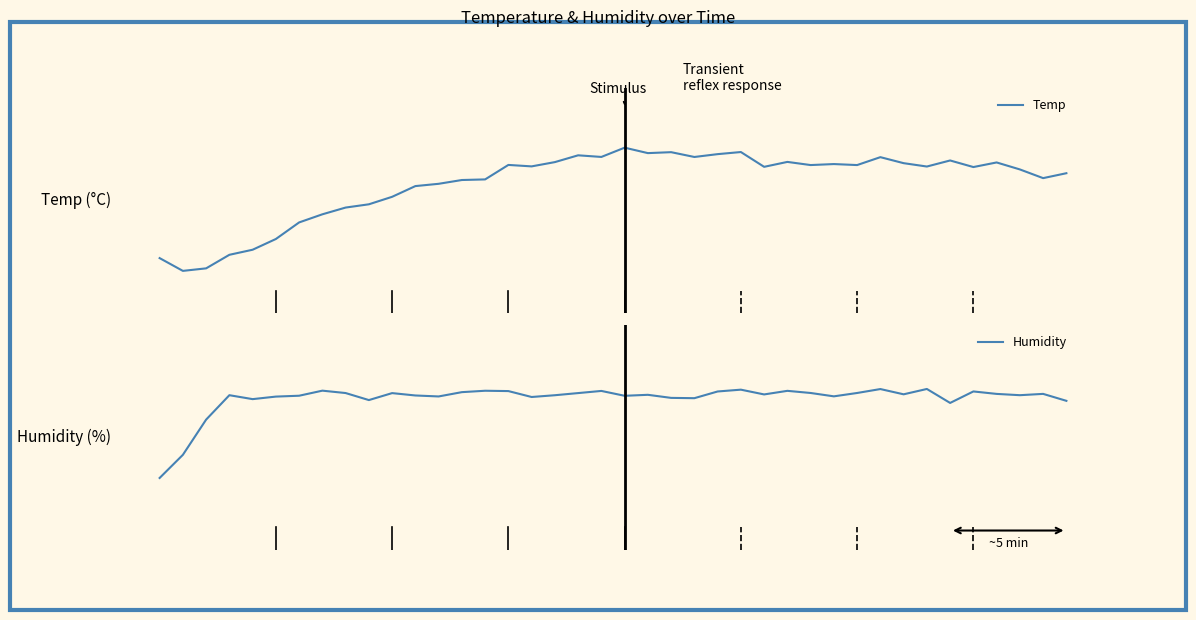

The Humidity series shows 69.4 at 13. True or false?

False